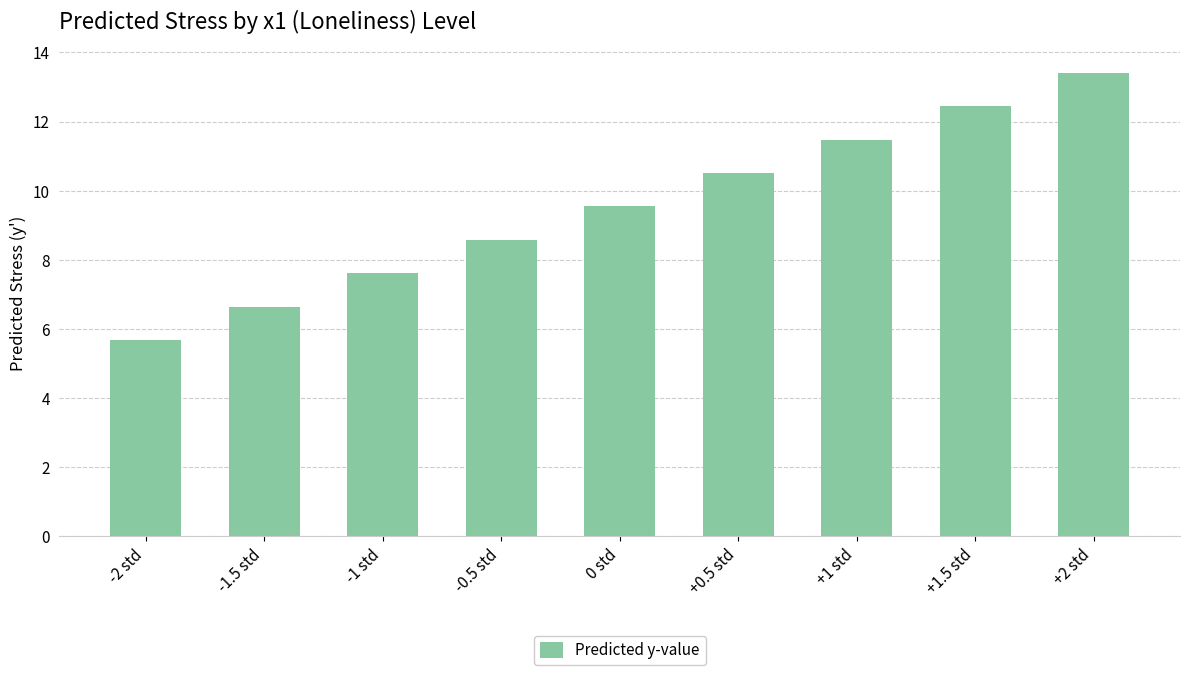

True or false: the data shows 5.7 at -2 std.

True